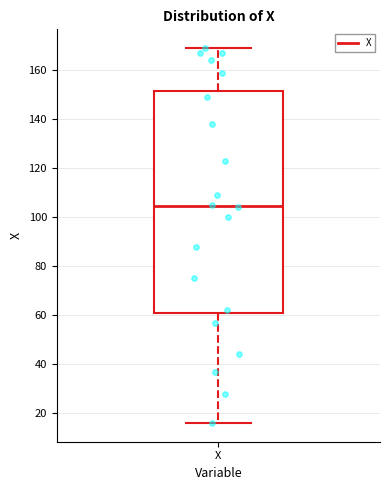

Transcribe this box plot: give where the median line is, the range the box spans, and where the two whiskers end, as read against the y-axis. The values are not printed on the chart, so give them approximately, as read against the axis.

median 104, box 60 to 152, whiskers 16 to 170